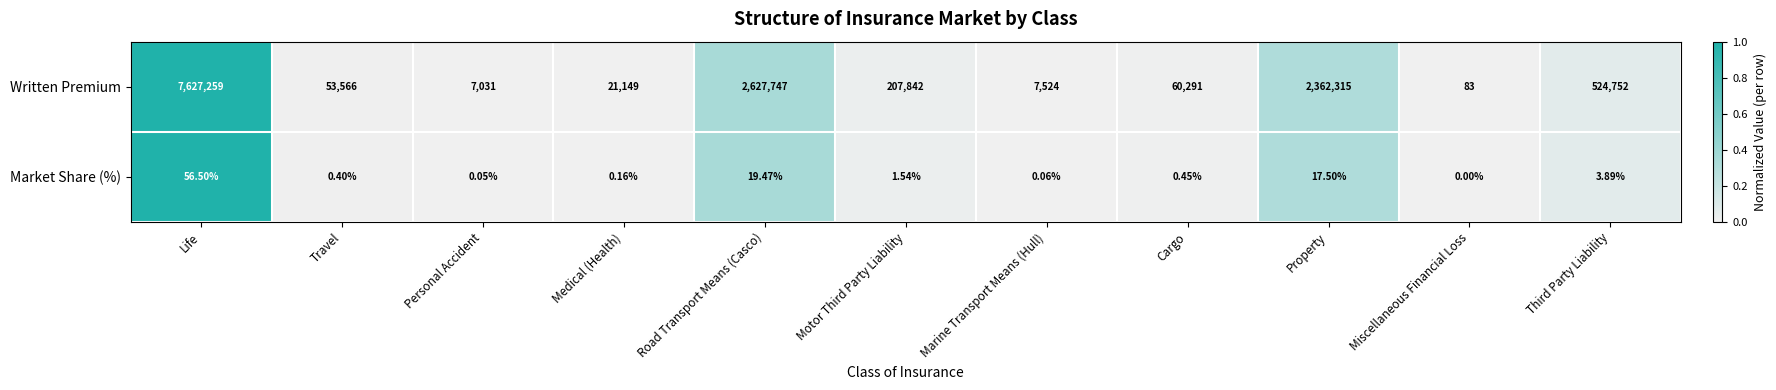

Which series changed the most between Travel and Road Transport Means (Casco)?

Written Premium